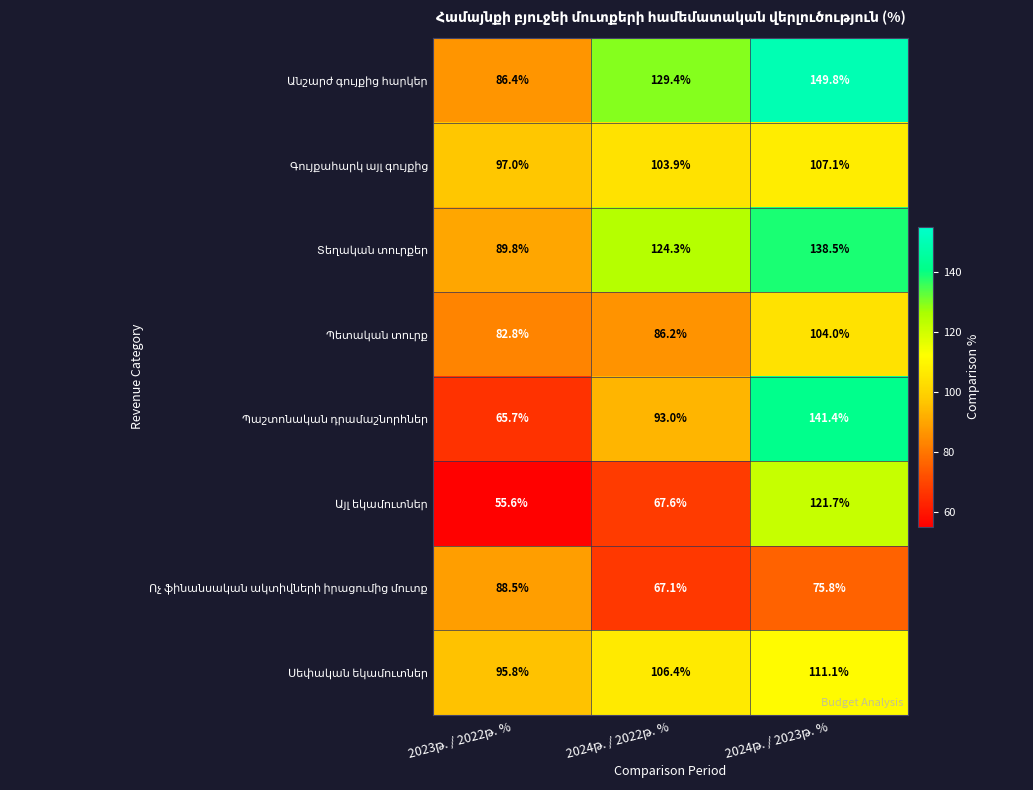

What is the maximum value shown in the chart?

149.8